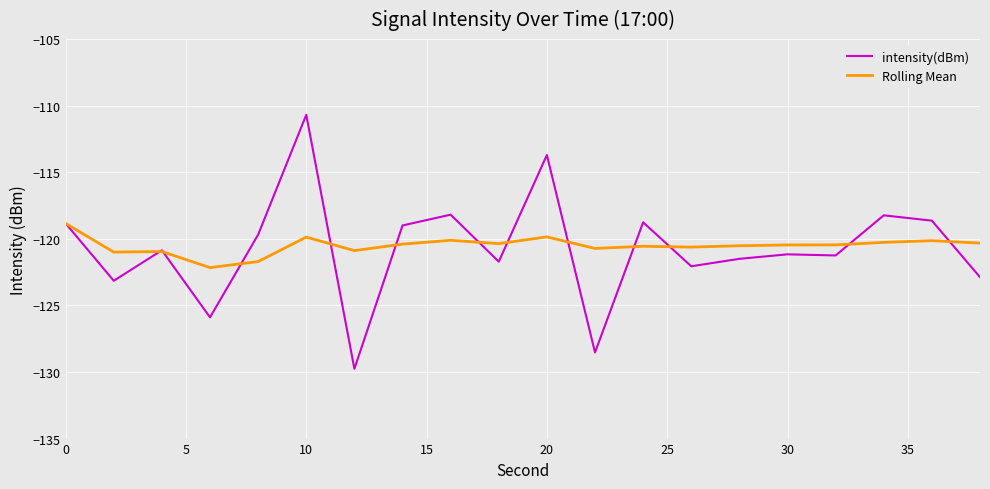

Rank the series by their maximum value, from lowest to highest.

Rolling Mean, intensity(dBm)